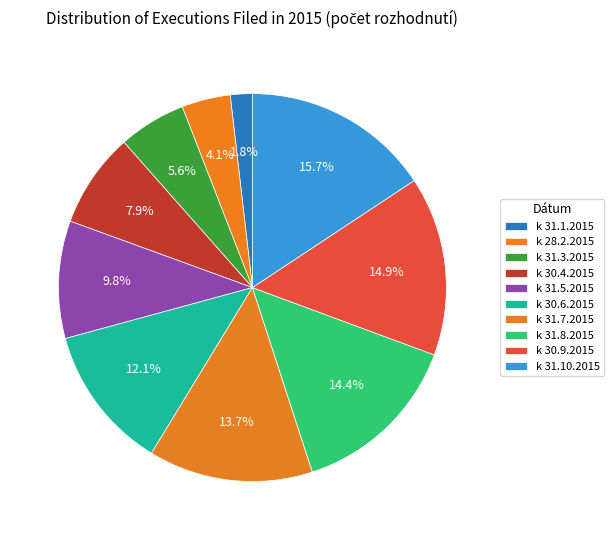

What percentage do k 28.2.2015 and k 31.3.2015 together represent?

9.7%